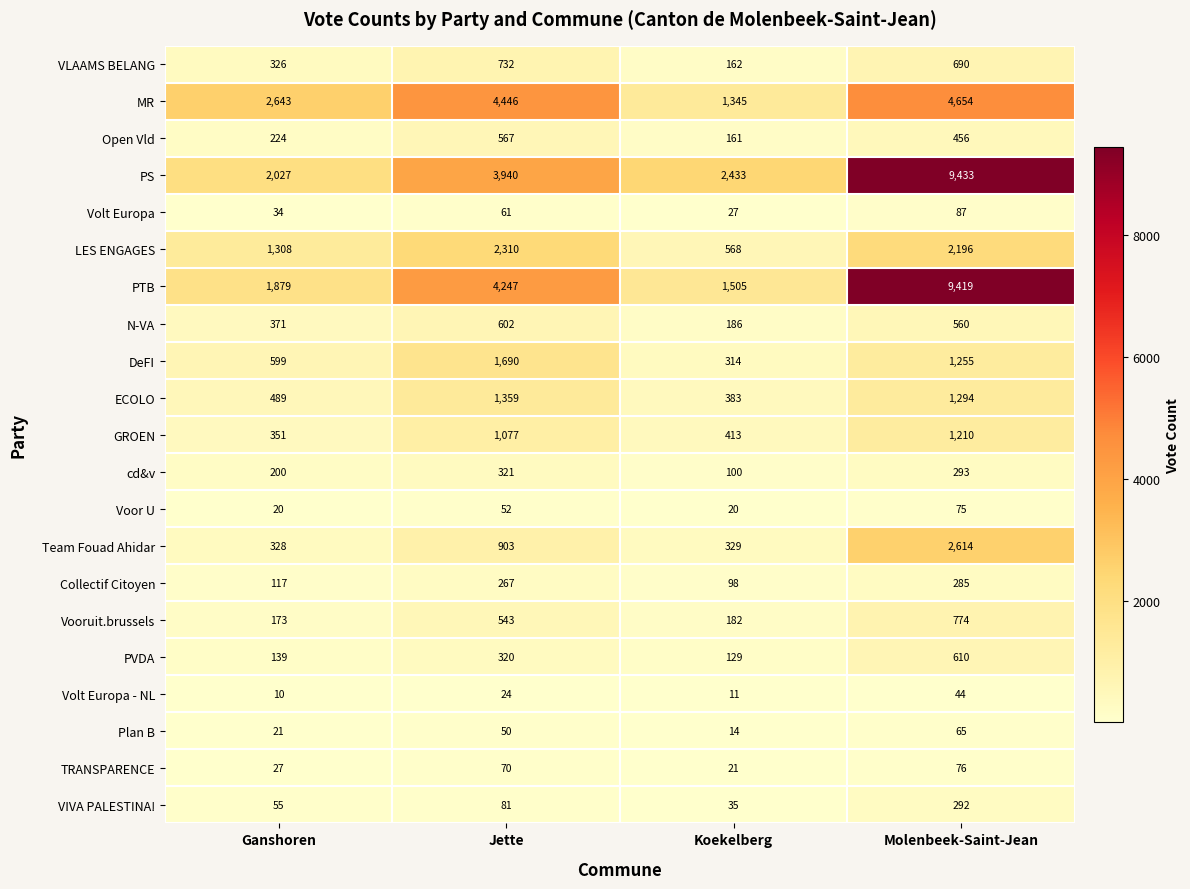

Which label corresponds to the smallest value in the chart?

Ganshoren